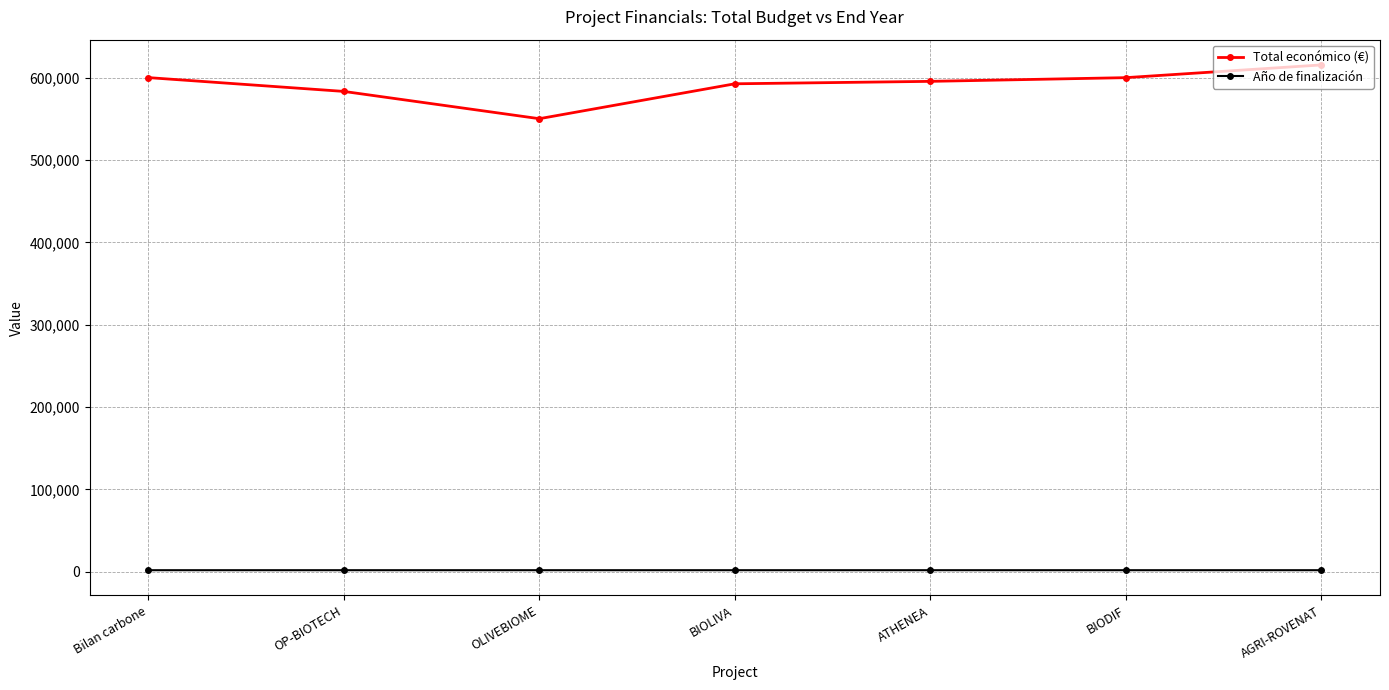

At which category does the chart reach its peak across all series?

AGRI-ROVENAT